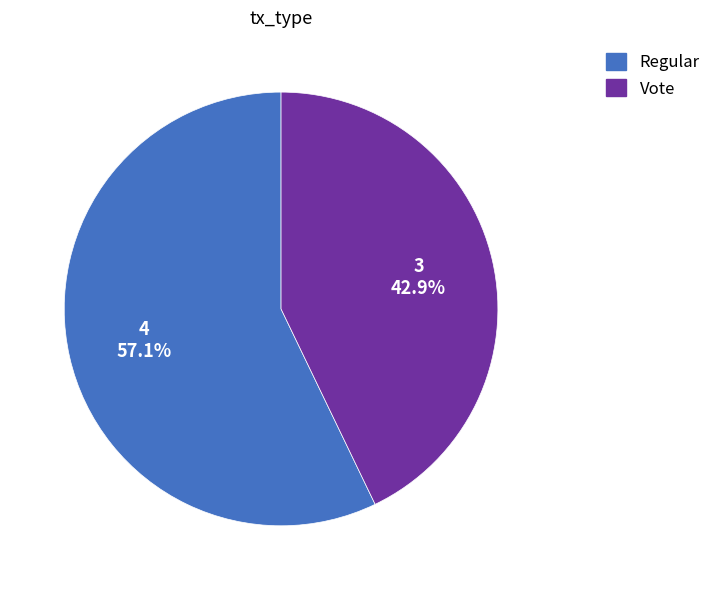

Which slice is the largest?

Regular